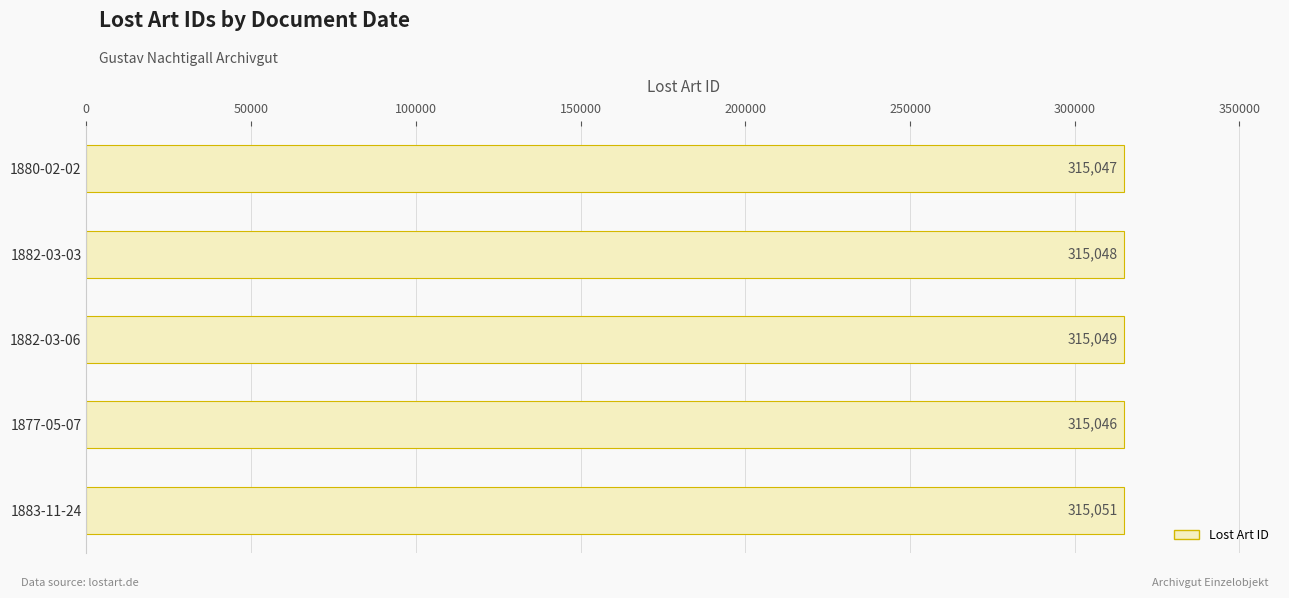

At which category does the chart reach its minimum across all series?

1877-05-07